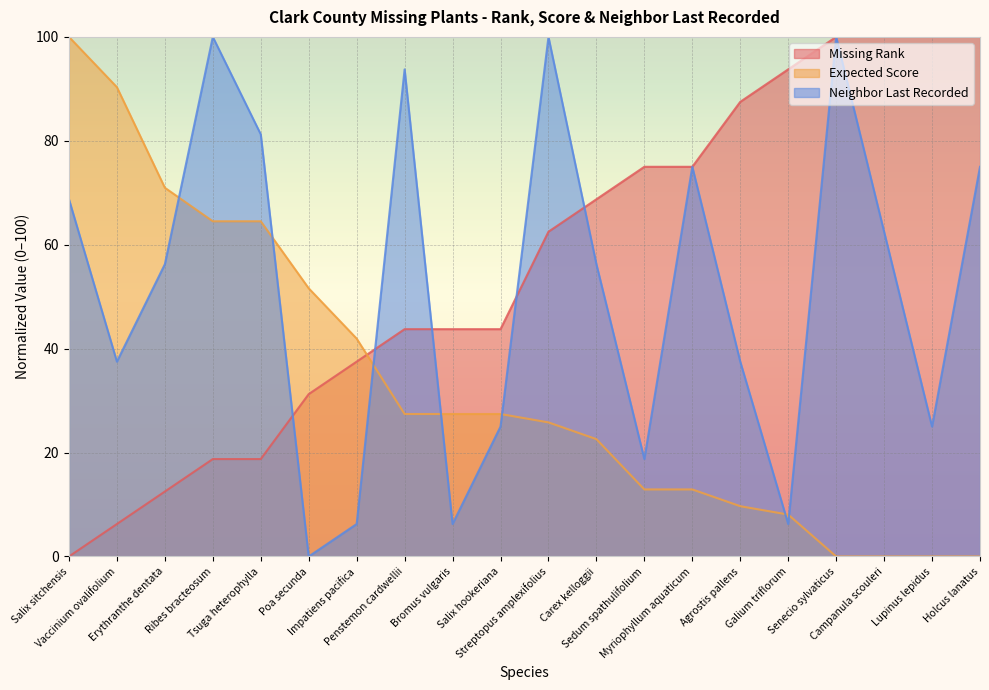

What is the label of the 13th point from the right?

Penstemon cardwellii